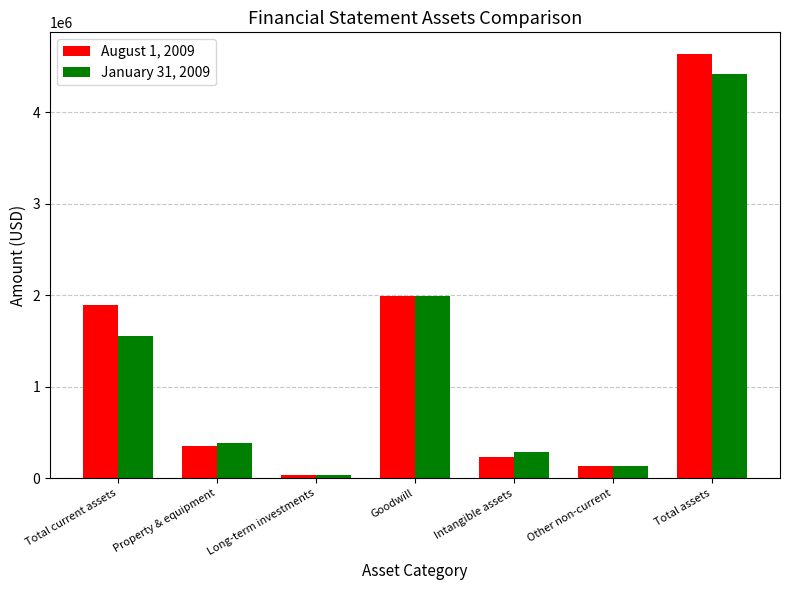

The value of August 1, 2009 at Goodwill is 2971610. True or false?

False